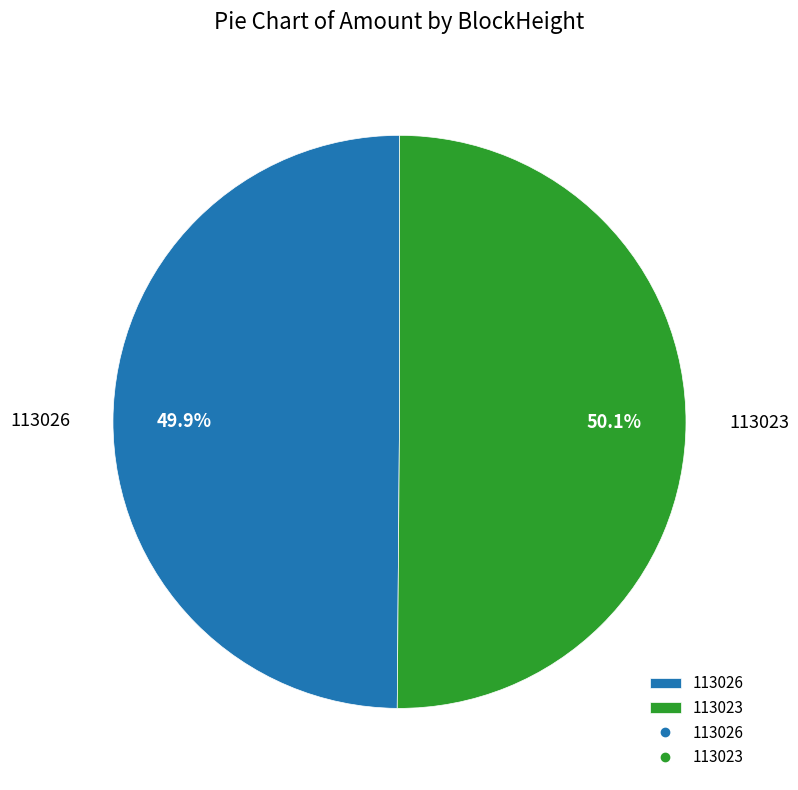

How many segments does this pie chart have?

2